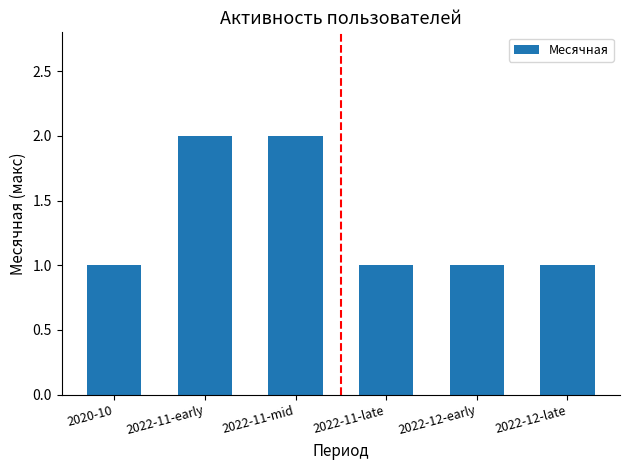

The chart shows a value of 4 at 2022-11-early. True or false?

False